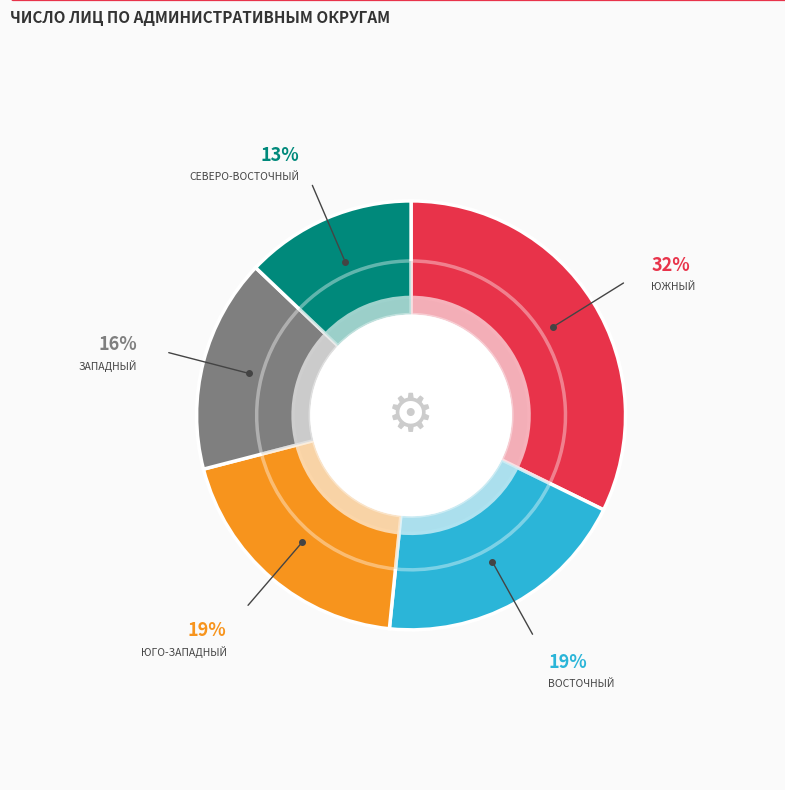

What percentage is the ЗАПАДНЫЙ slice, to the nearest percent?

16%